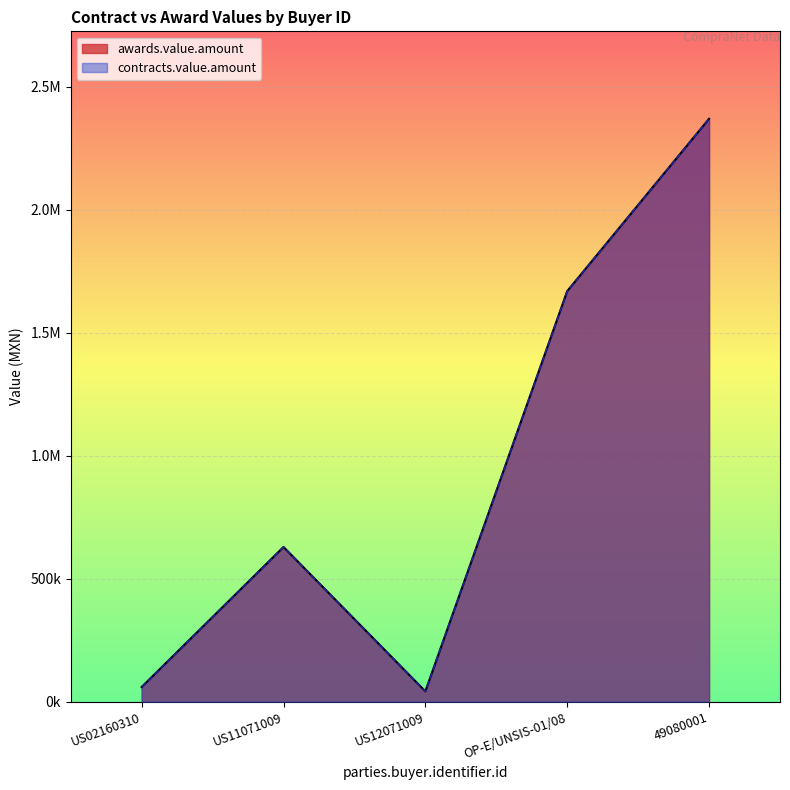

What is the value of the contracts.value.amount point at the 3rd from the left?

42256.0